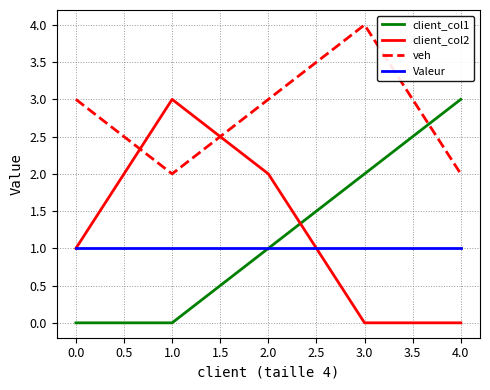

How many interior local peaks does the veh series have?

1